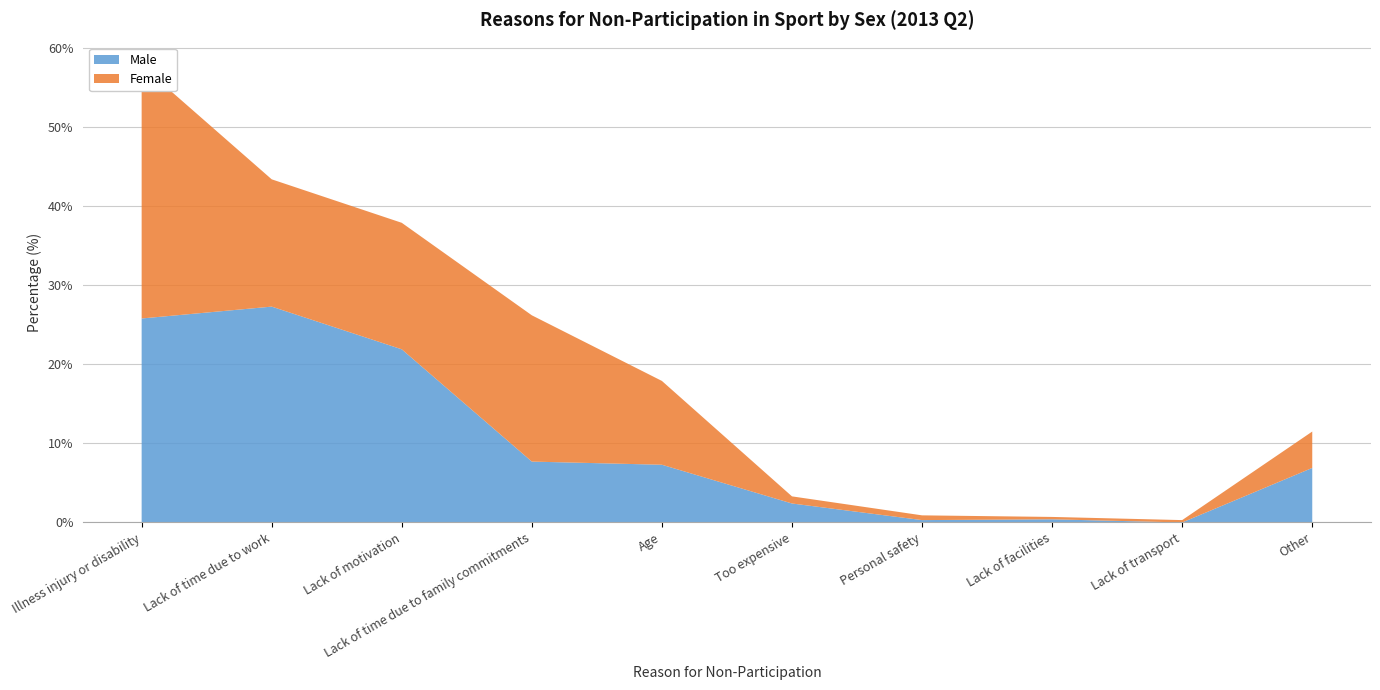

Reading left to right, what are all the values shown in this chart?

Male: 25.8	27.3	21.9	7.7	7.3	2.4	0.3	0.4	0.0	6.9
Female: 32.0	16.1	16.0	18.5	10.6	0.9	0.6	0.3	0.3	4.6